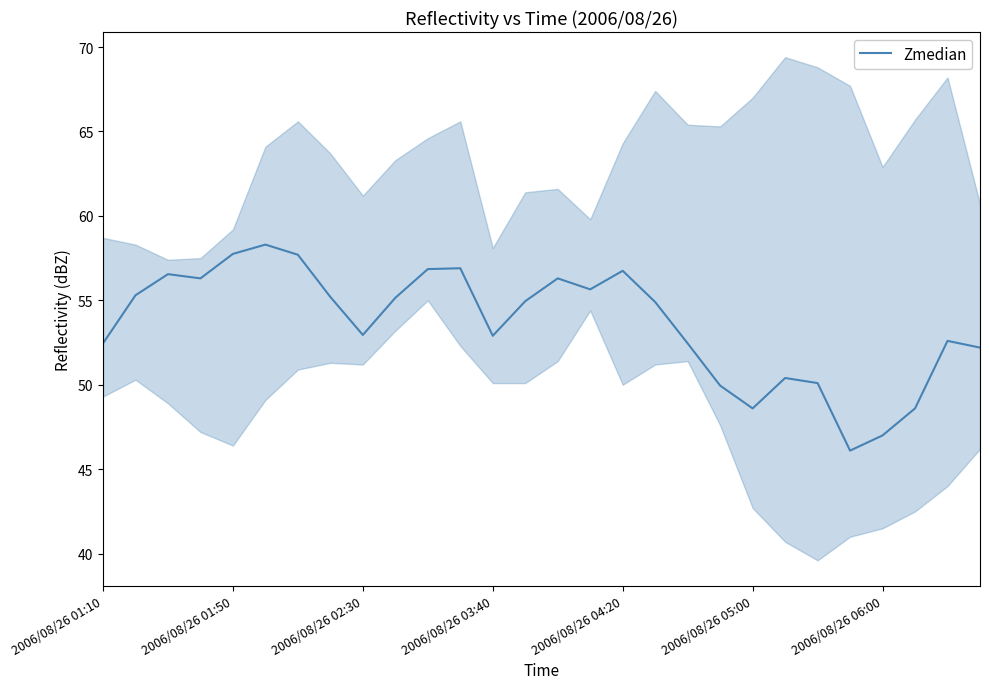

True or false: Zmedian has a value of 80.1 at 2006/08/26 01:10.

False